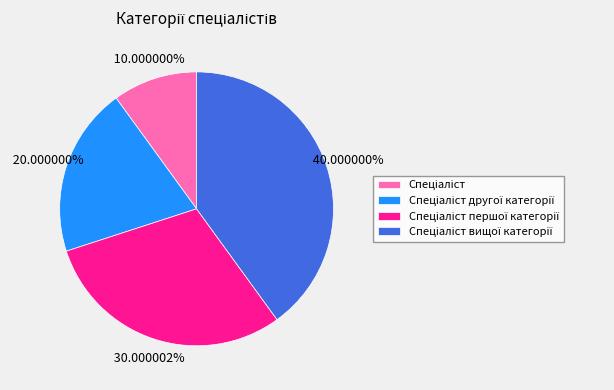

Is there any slice that represents more than half of the pie?

No